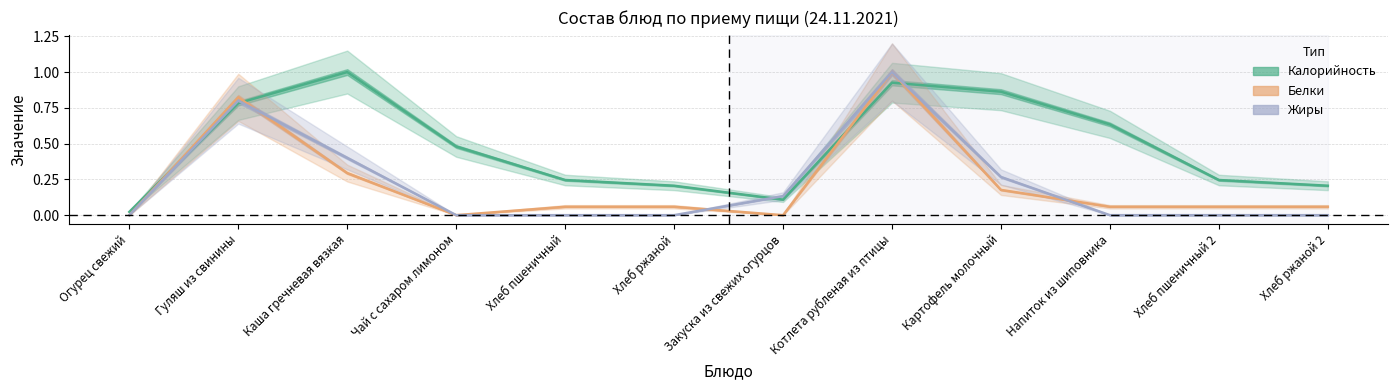

What is the label of the 2nd point from the left?

Гуляш из свинины